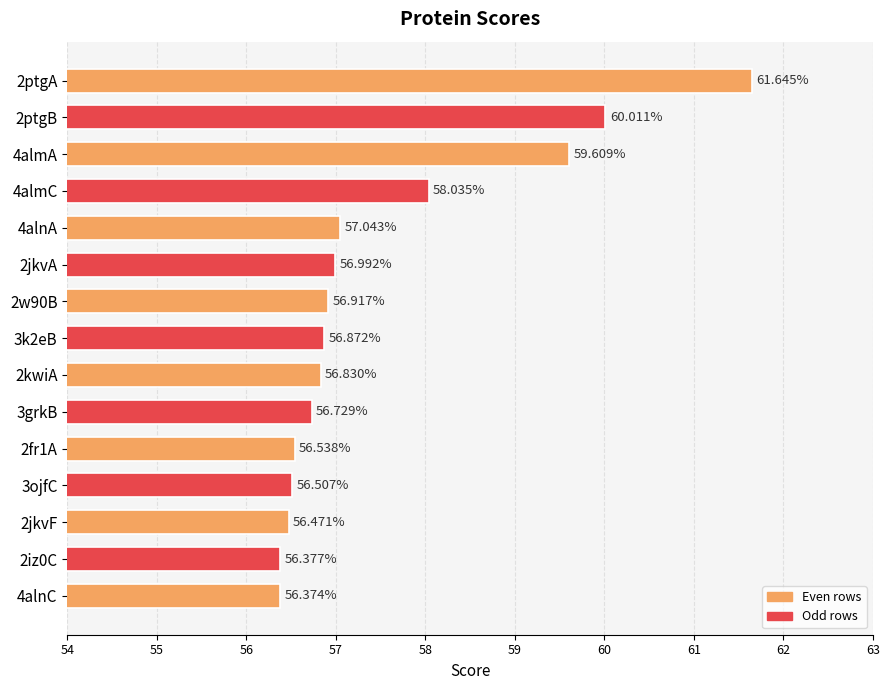

What is the difference between the values at 4alnA and 3grkB?

0.3